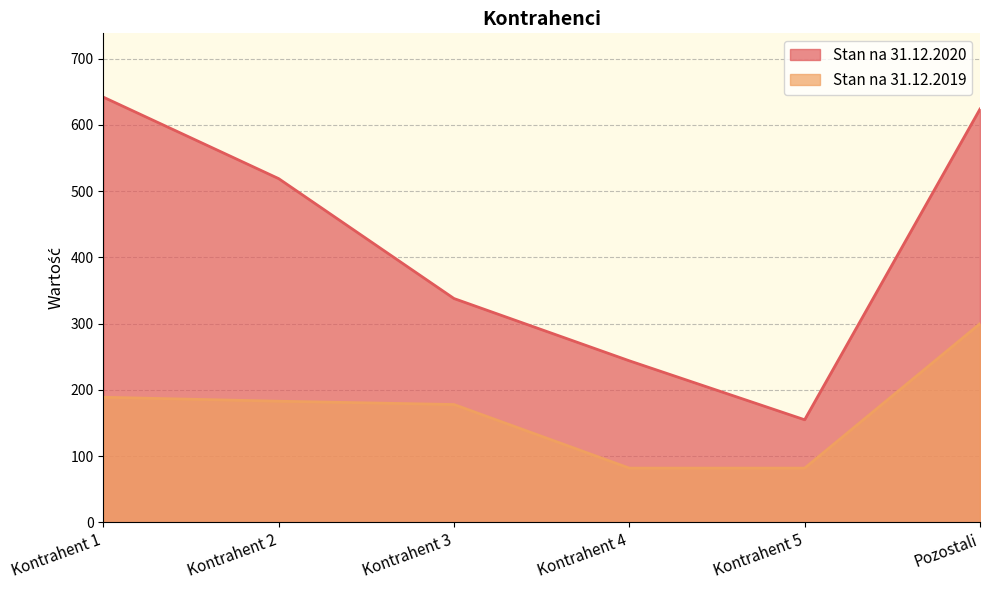

What is the difference between the maximum and minimum values in the Stan na 31.12.2019 series?

218